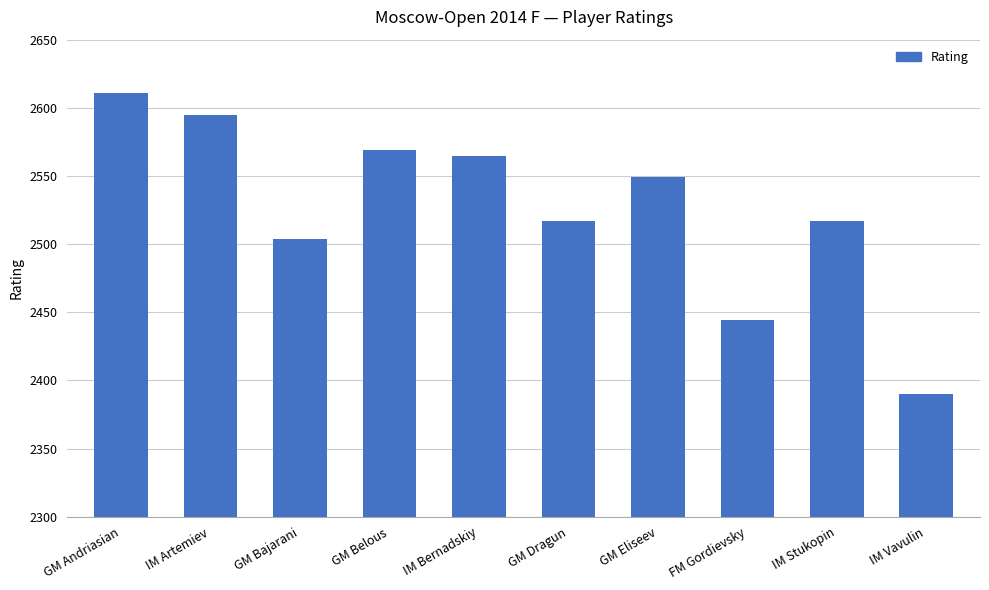

What is the sum of the values at GM Eliseev and FM Gordievsky?

4993